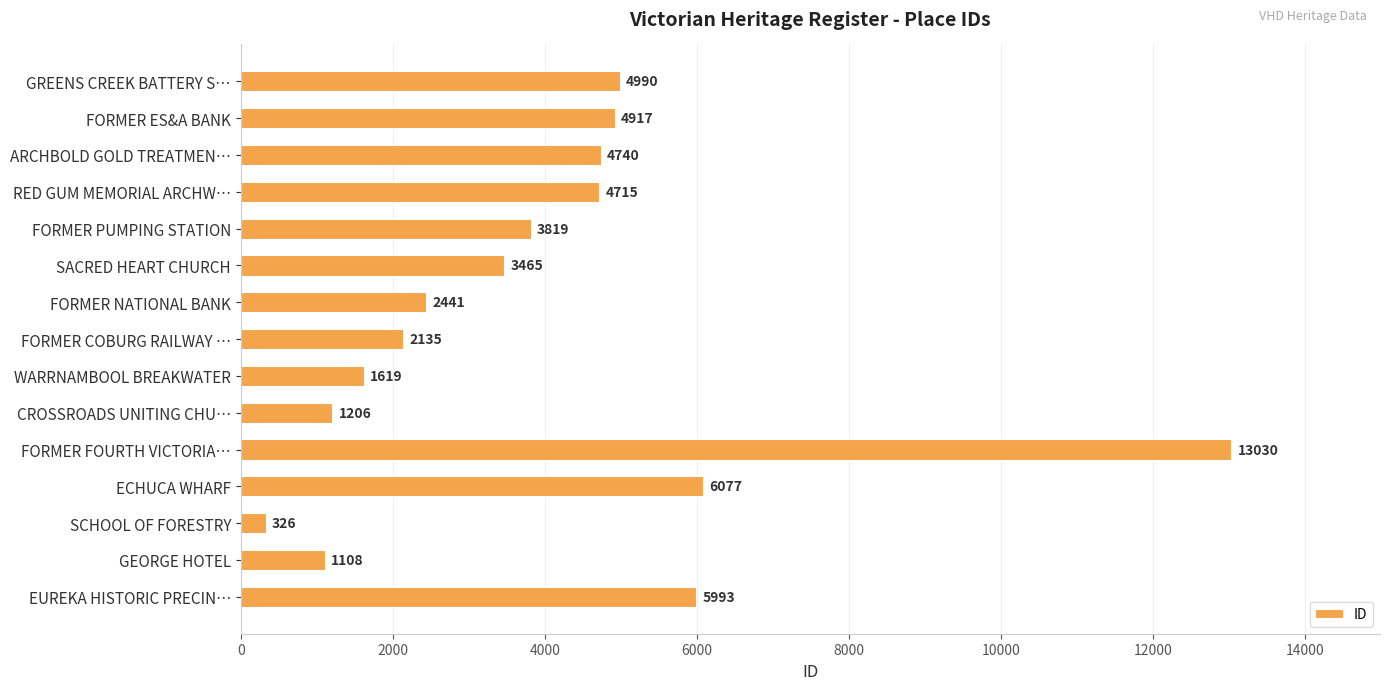

Reading bottom to top, transcribe all the data shown in this chart.

EUREKA HISTORIC PRECIN…=5993	GEORGE HOTEL=1108	SCHOOL OF FORESTRY=326	ECHUCA WHARF=6077	FORMER FOURTH VICTORIA…=13030	CROSSROADS UNITING CHU…=1206	WARRNAMBOOL BREAKWATER=1619	FORMER COBURG RAILWAY …=2135	FORMER NATIONAL BANK=2441	SACRED HEART CHURCH=3465	FORMER PUMPING STATION=3819	RED GUM MEMORIAL ARCHW…=4715	ARCHBOLD GOLD TREATMEN…=4740	FORMER ES&A BANK=4917	GREENS CREEK BATTERY S…=4990